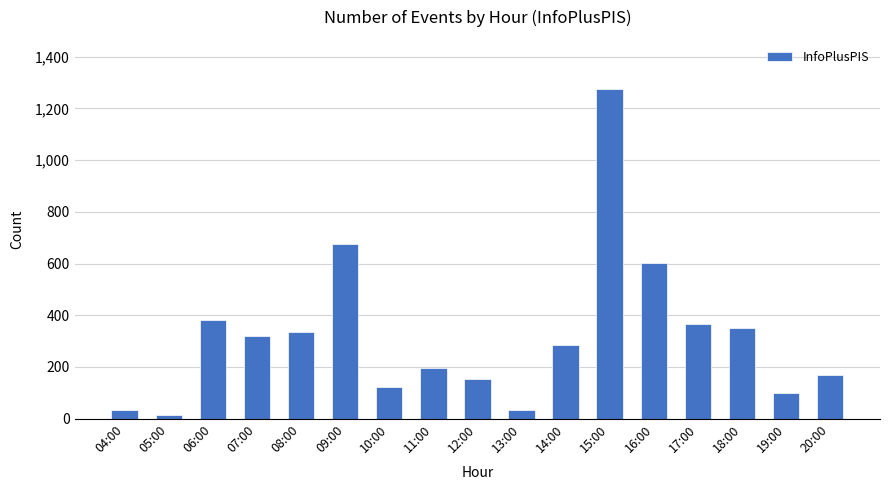

What position from the left is 11:00?

8